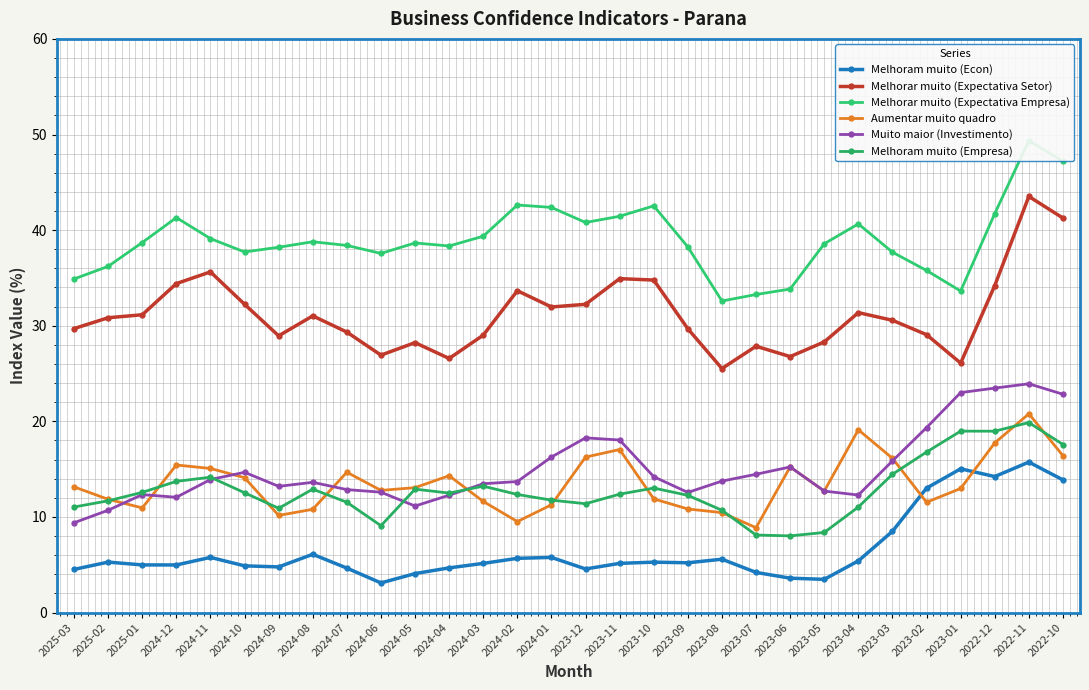

What is the maximum value shown in the chart?

49.4